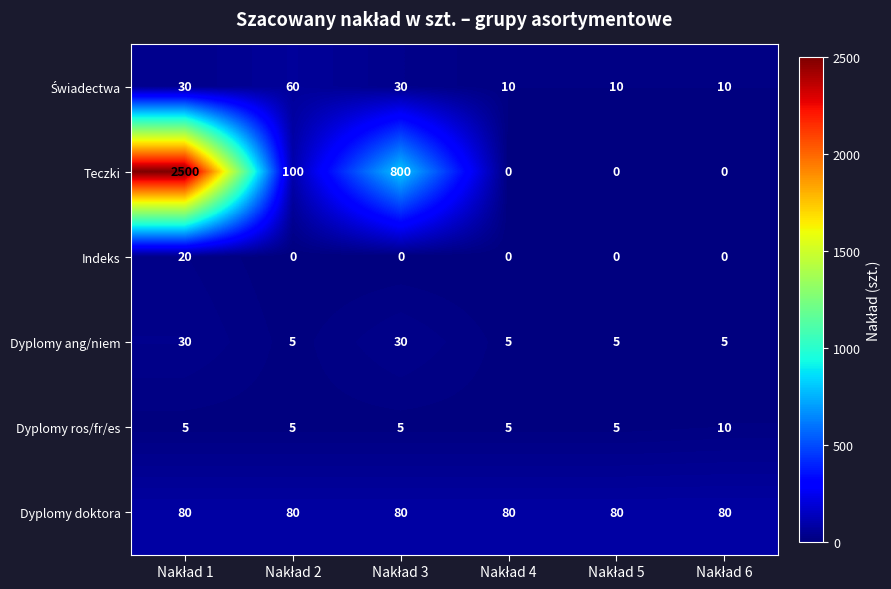

Which series has the widest spread of values?

Teczki